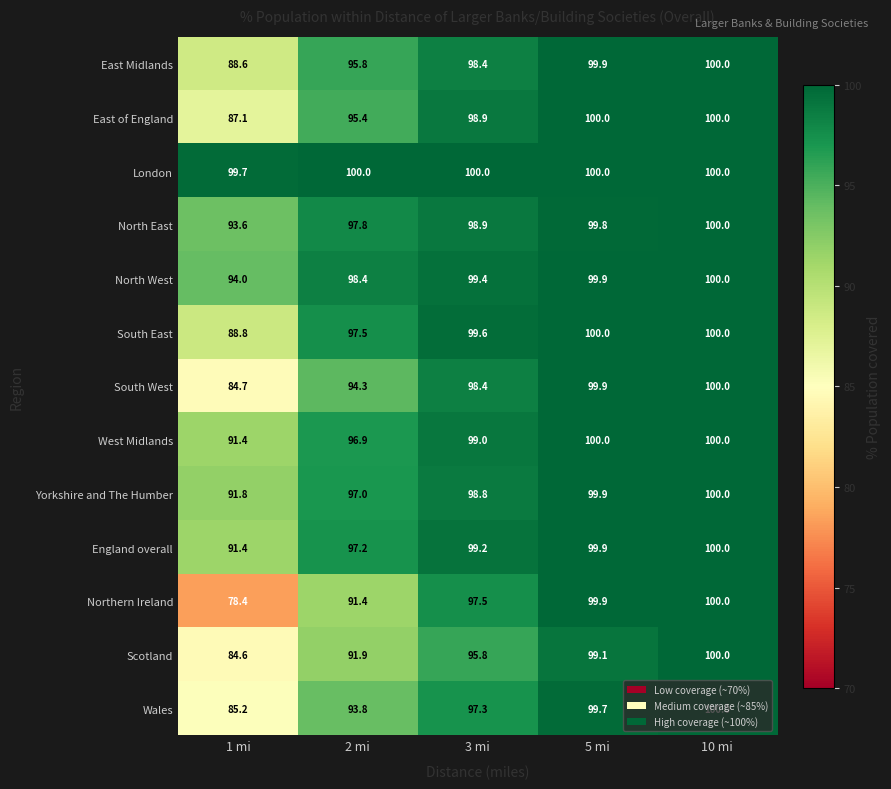

Which category has the lowest value across all series?

1 mi